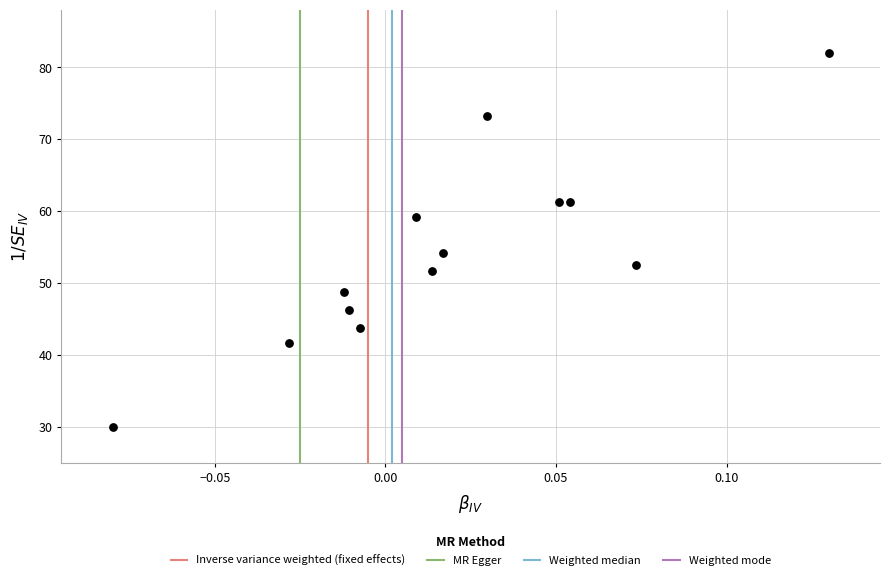

What is the range of Y values (max minus min)?

52.0